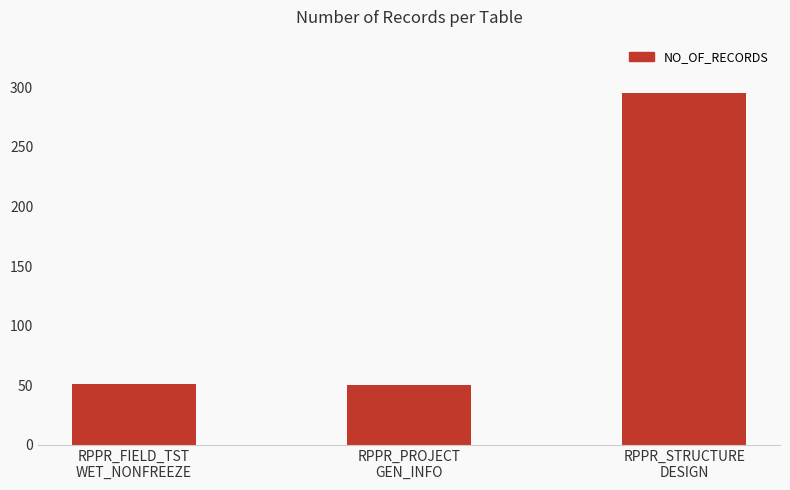

What is the average value?

132